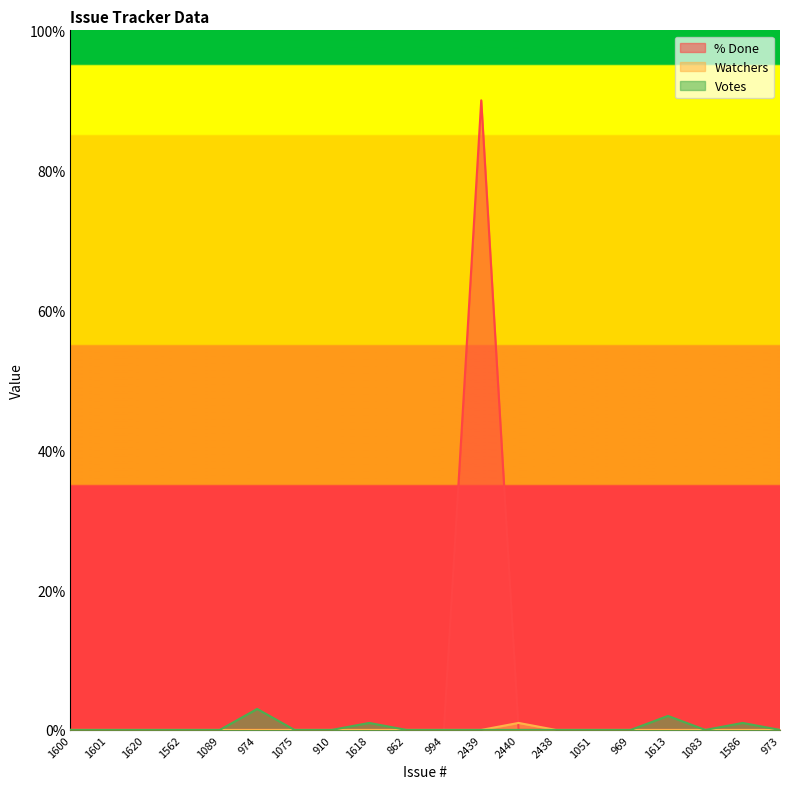

True or false: Watchers has more than 2 points higher than both neighbors.

False